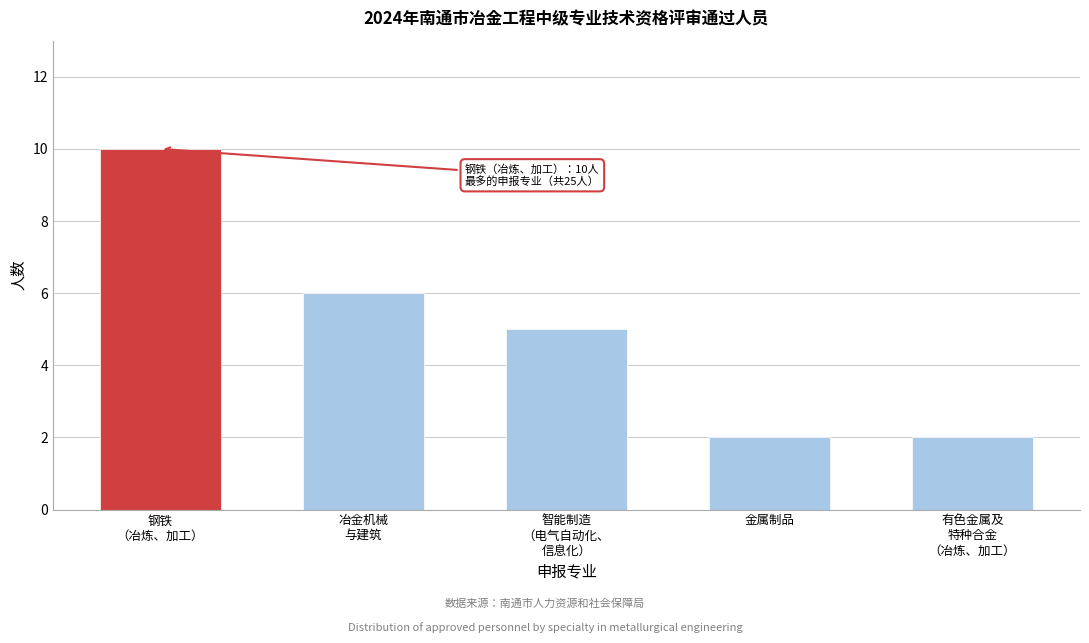

Reading left to right, list all the values displayed in this chart.

10	6	5	2	2